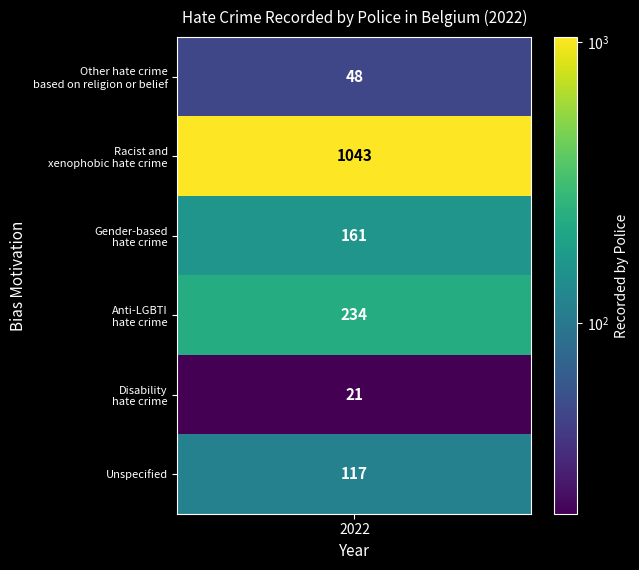

Reading left to right, what are all the values shown in this chart?

values=48	1=1043	2=161	3=234	4=21	5=117